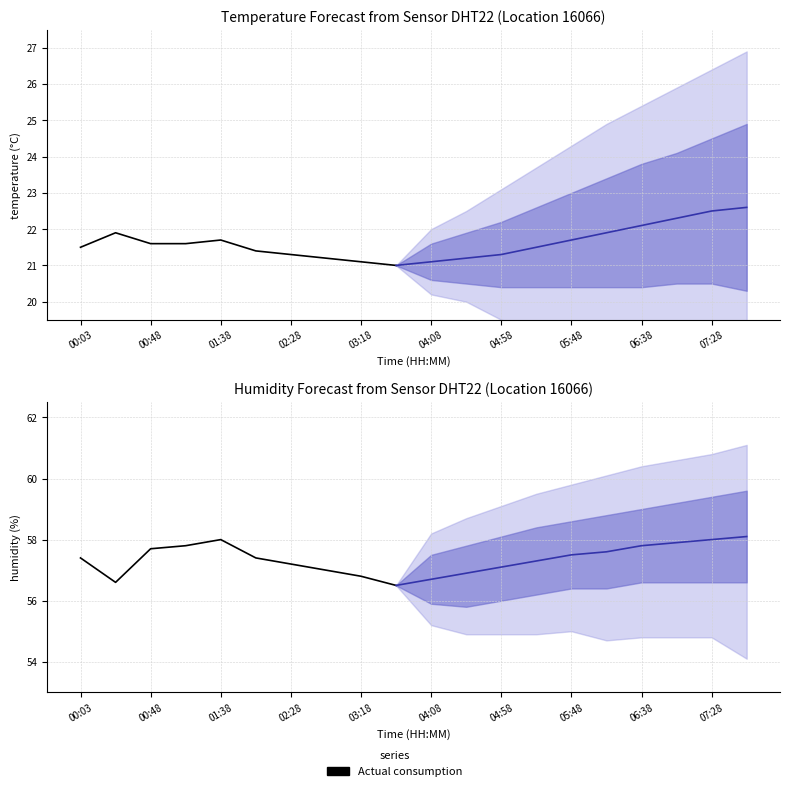

What is the sum of all temperature values?

432.5